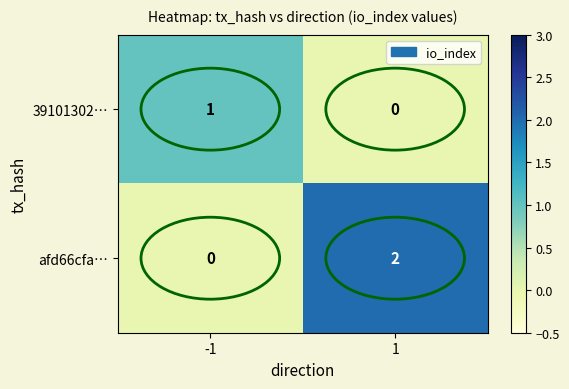

Which series has the widest spread of values?

afd66cfa…